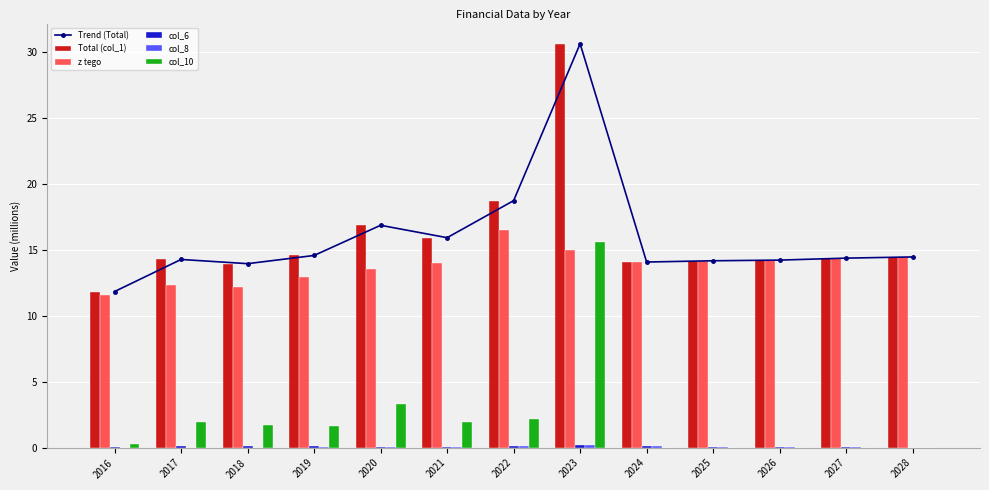

The value of Total (col_1) at 2021 is 15.9. True or false?

True